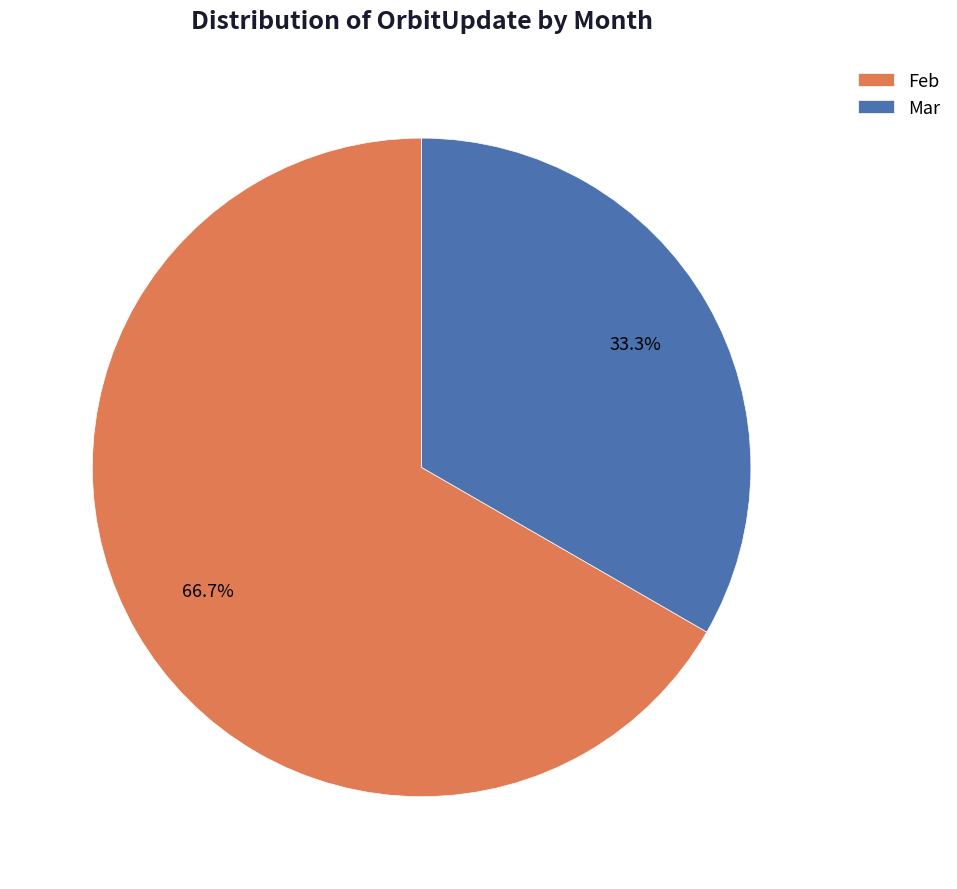

Is there any slice that represents more than half of the pie?

Yes